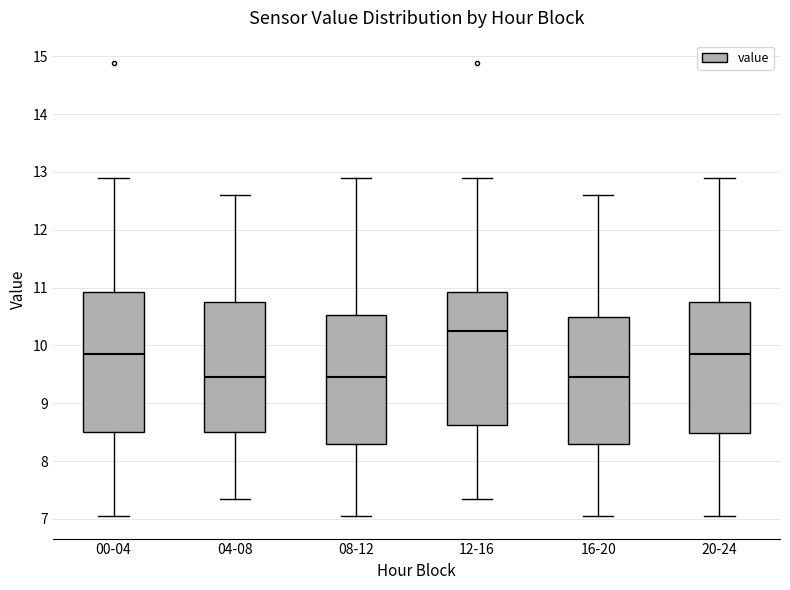

Reading left to right, read every box against the y-axis: the position of its median line, the range the box covers, and the ends of its whiskers. The values are not printed on the chart, so give them approximately, as read against the axis.

00-04: median 9.9, box 8.5 to 10.9, whiskers 7.1 to 12.9
04-08: median 9.5, box 8.5 to 10.8, whiskers 7.4 to 12.6
08-12: median 9.5, box 8.3 to 10.5, whiskers 7.1 to 12.9
12-16: median 10.3, box 8.6 to 10.9, whiskers 7.4 to 12.9
16-20: median 9.5, box 8.3 to 10.5, whiskers 7.1 to 12.6
20-24: median 9.9, box 8.5 to 10.8, whiskers 7.1 to 12.9